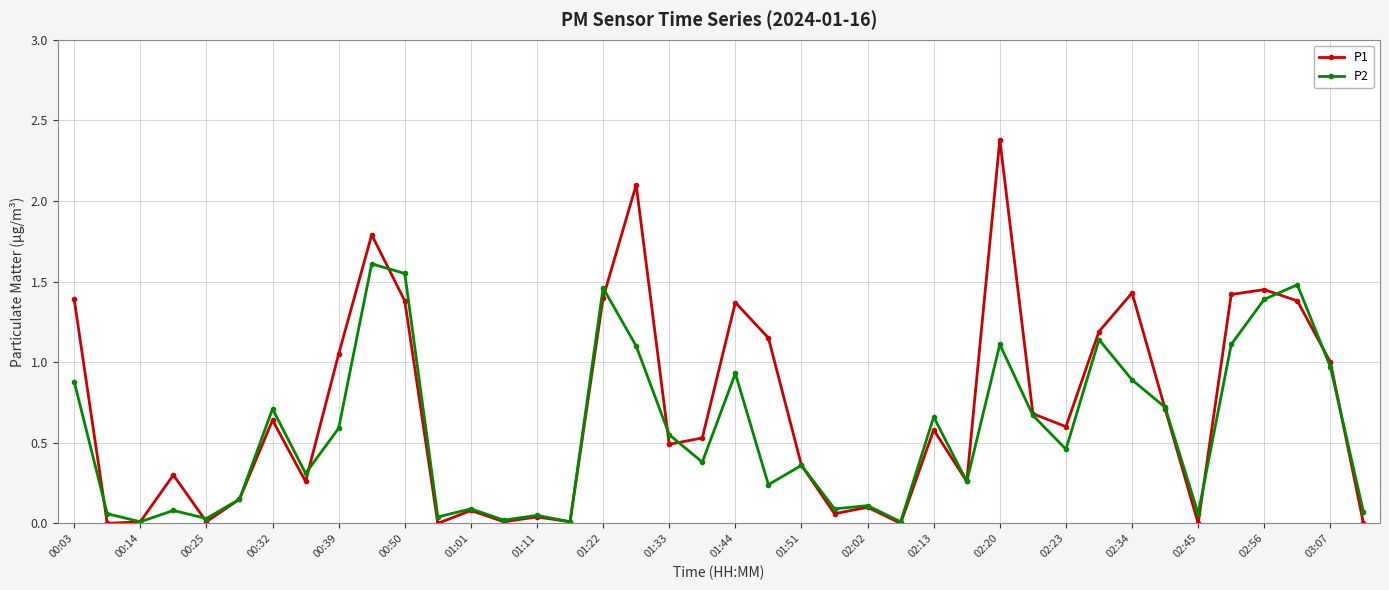

How many series are shown in this chart?

2